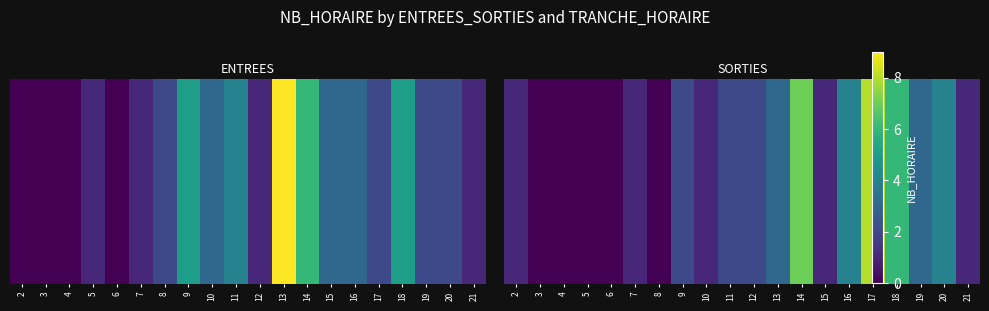

Between 19 and 7, which is larger?

19